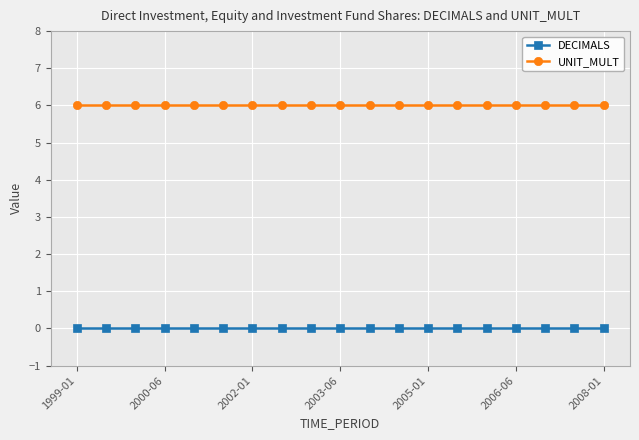

At how many categories does at least one series exceed 4?

19